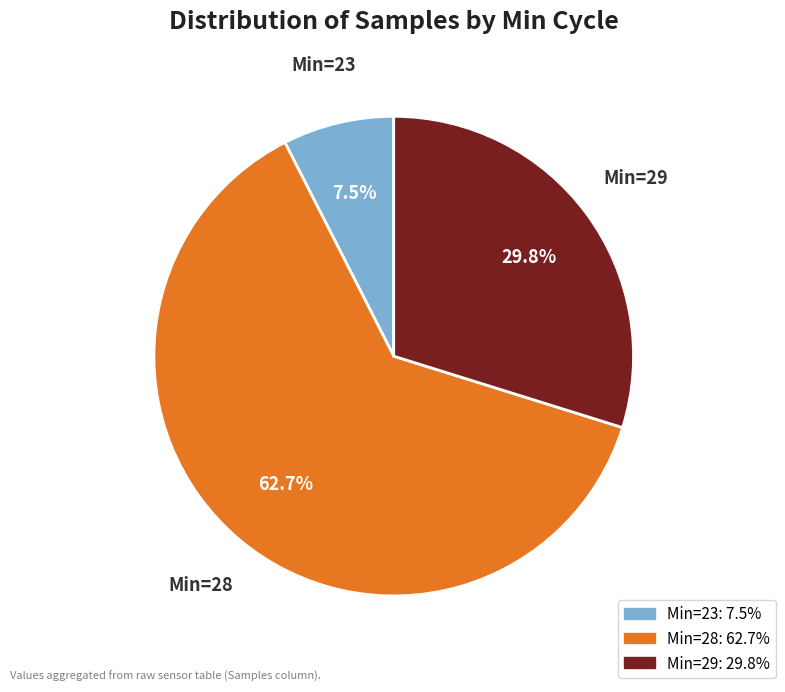

Does any single category account for the majority?

Yes